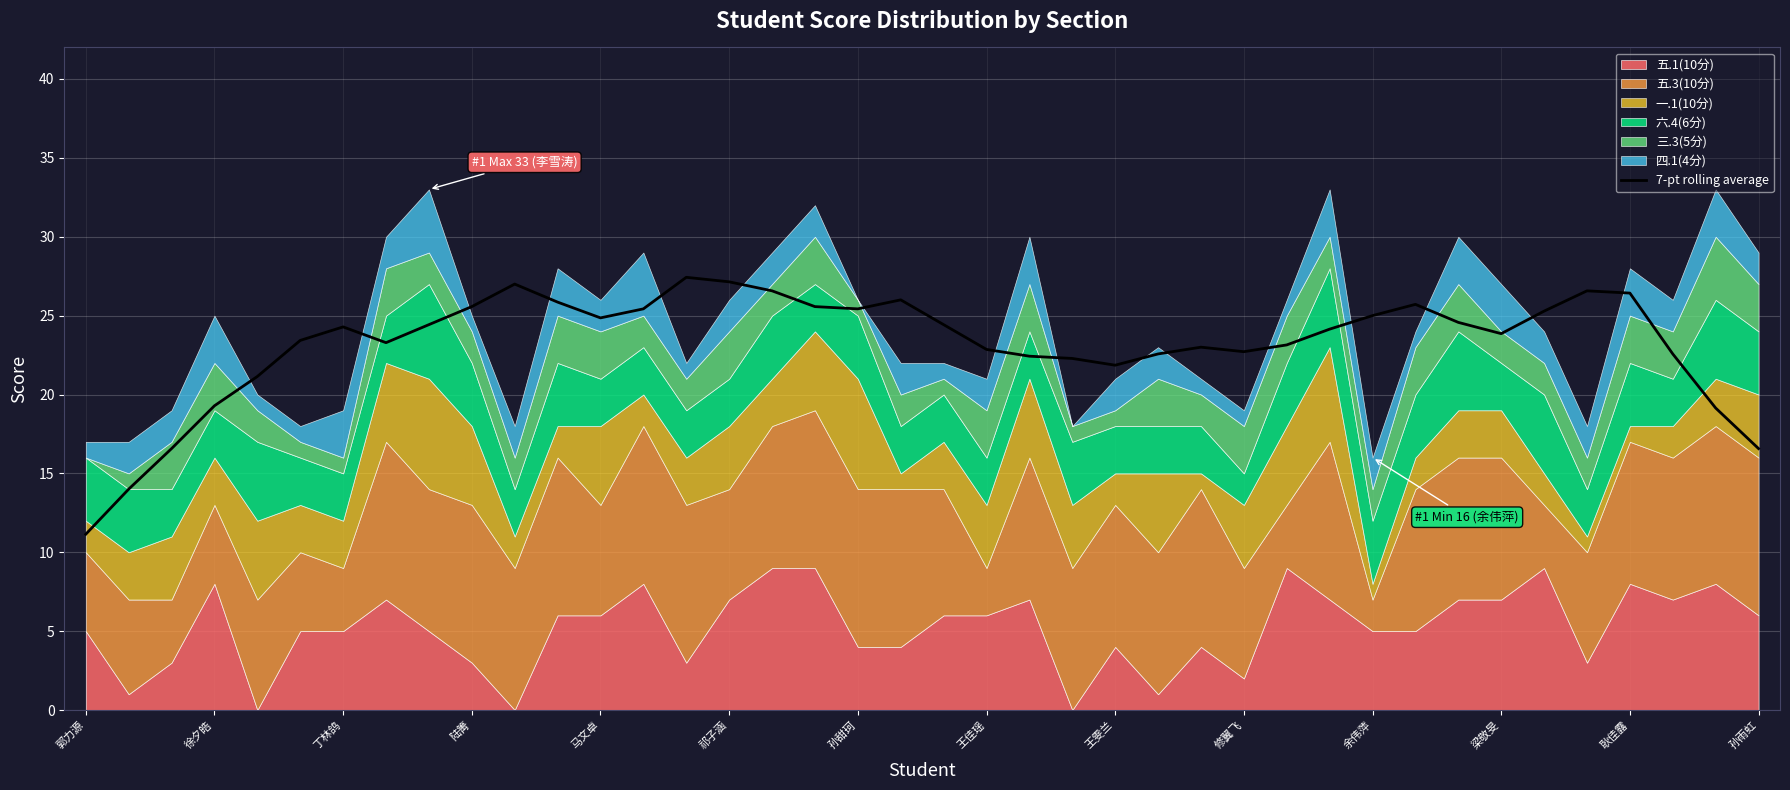

The 7-pt rolling average series shows 26.4 at 耿佳露. True or false?

True